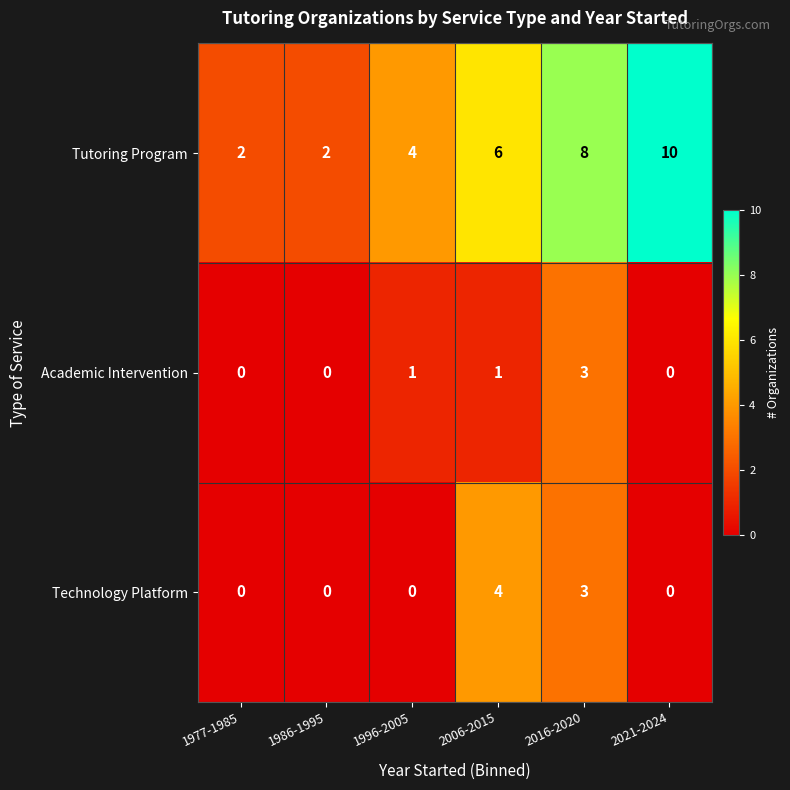

Reading right to left, list all the values displayed in this chart.

Tutoring Program: 10	8	6	4	2	2
Academic Intervention: 0	3	1	1	0	0
Technology Platform: 0	3	4	0	0	0